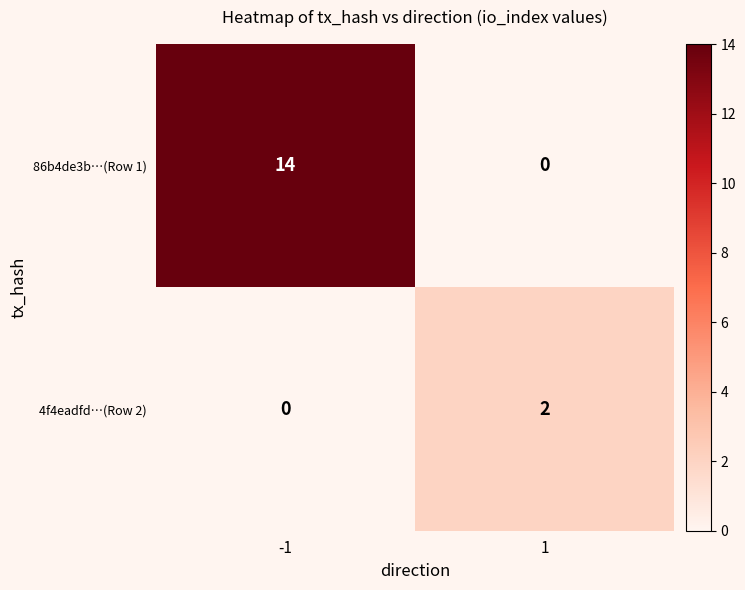

What is the spread (max minus min) of values at -1?

14